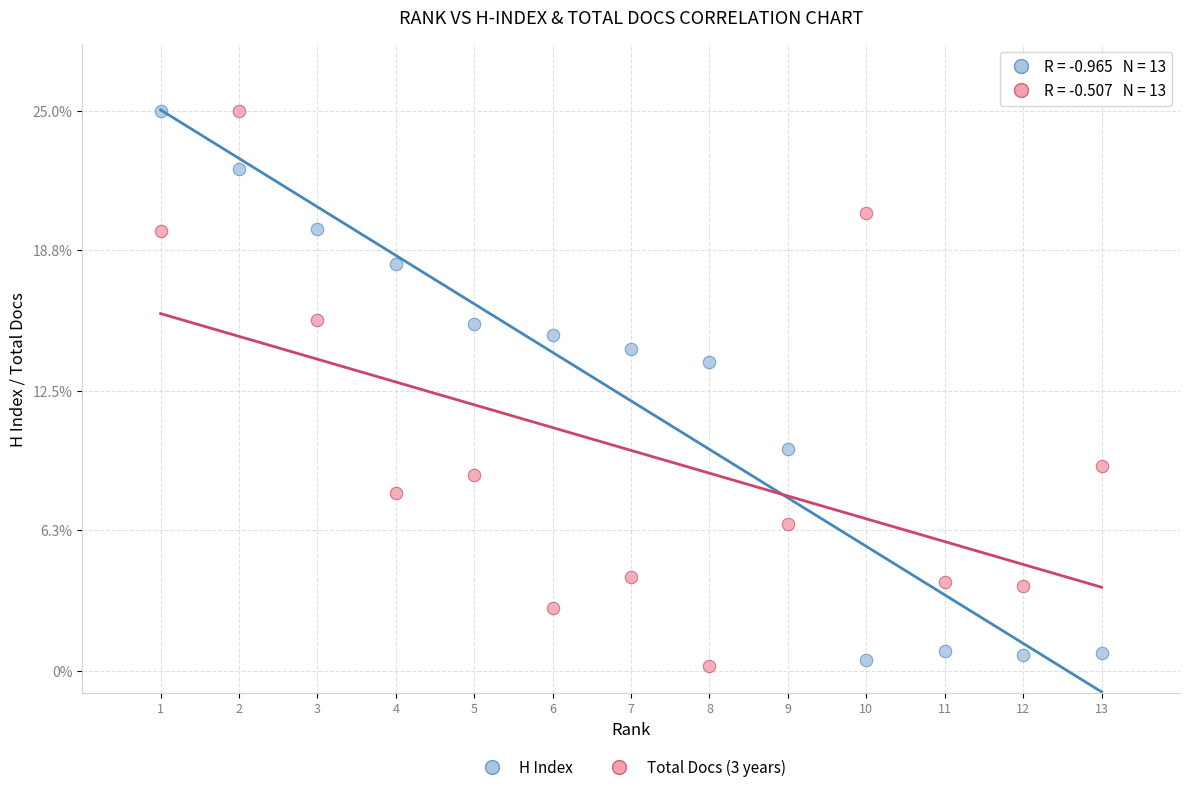

Across all data points, what is the range of Y values (max minus min)?

24.8